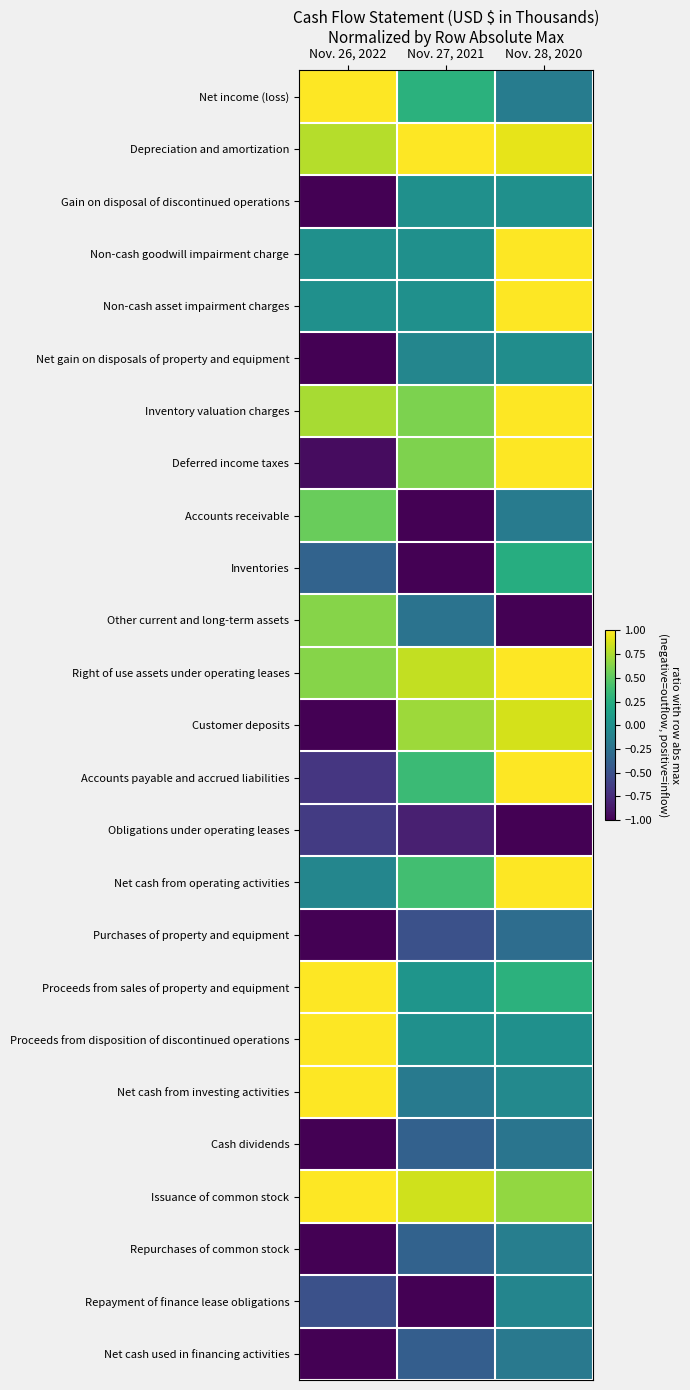

At how many categories does at least one series exceed 0?

3